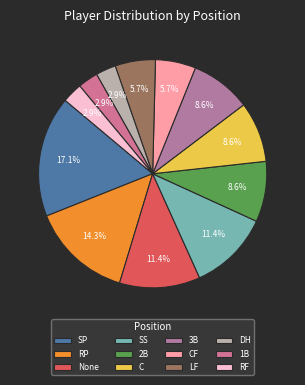

Combined, what portion of the pie is CF and 3B?

14.3%